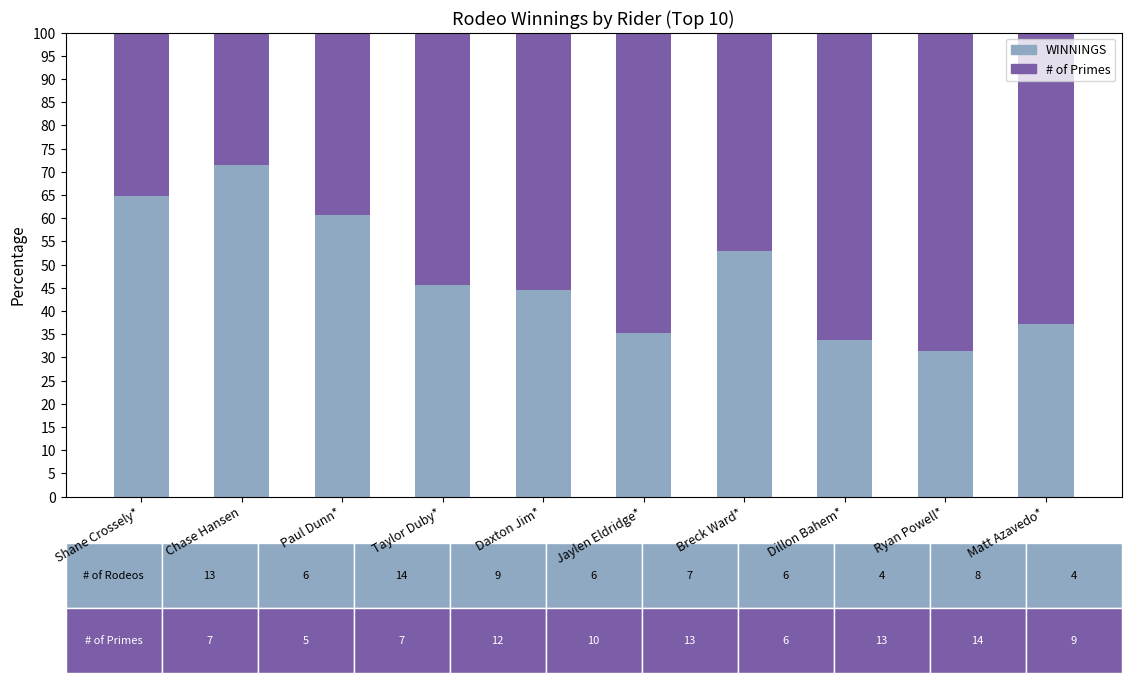

Where is WINNINGS nearest to the value 51?

Breck Ward*